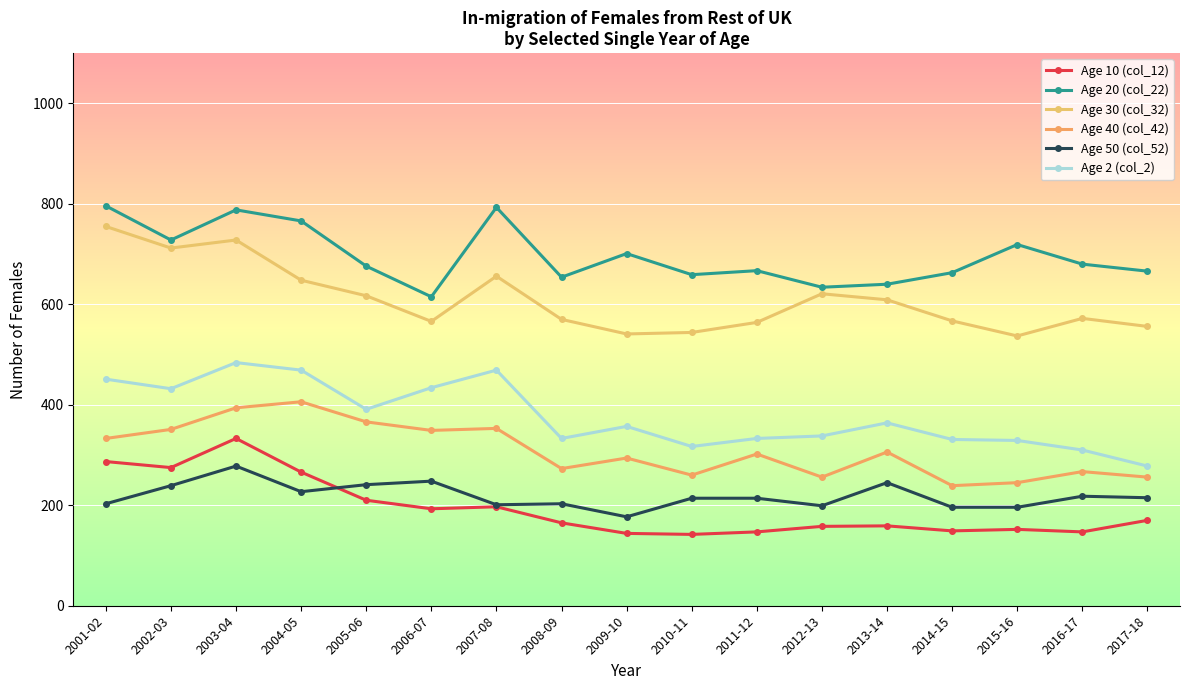

Between 2004-05 and 2016-17, which series saw the biggest shift?

Age 2 (col_2)